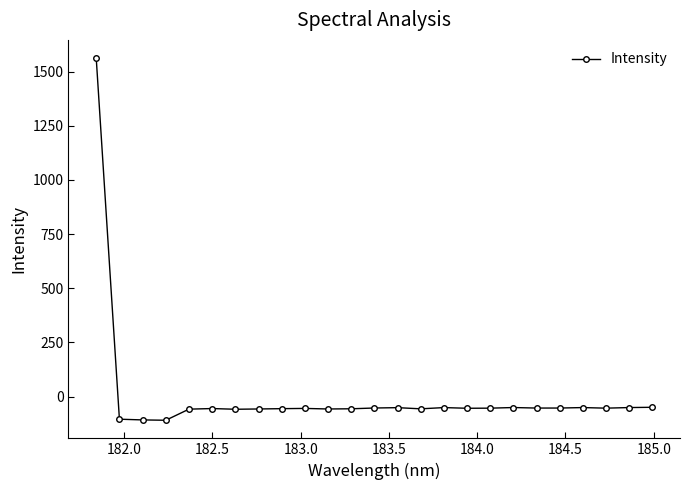

How many categories are shown in the chart?

25